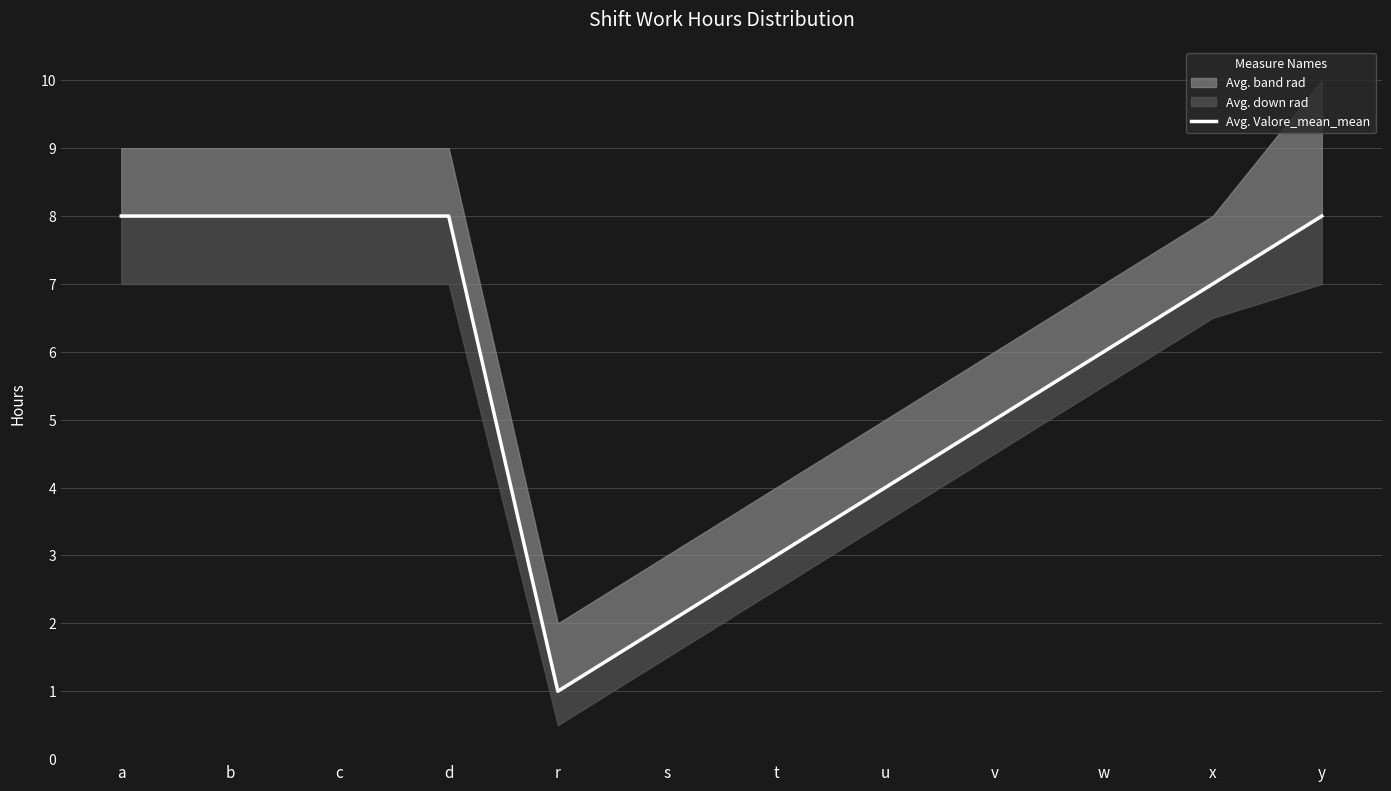

List the labels in order of value, largest first.

a, b, c, d, y, x, w, v, u, t, s, r